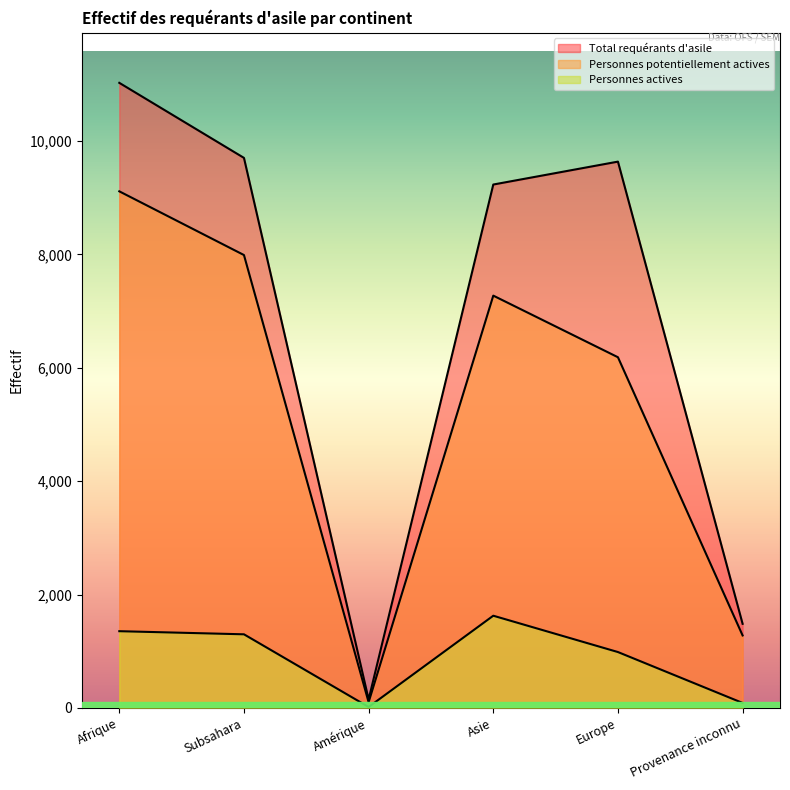

What is the label of the 6th point from the left?

Provenance inconnu